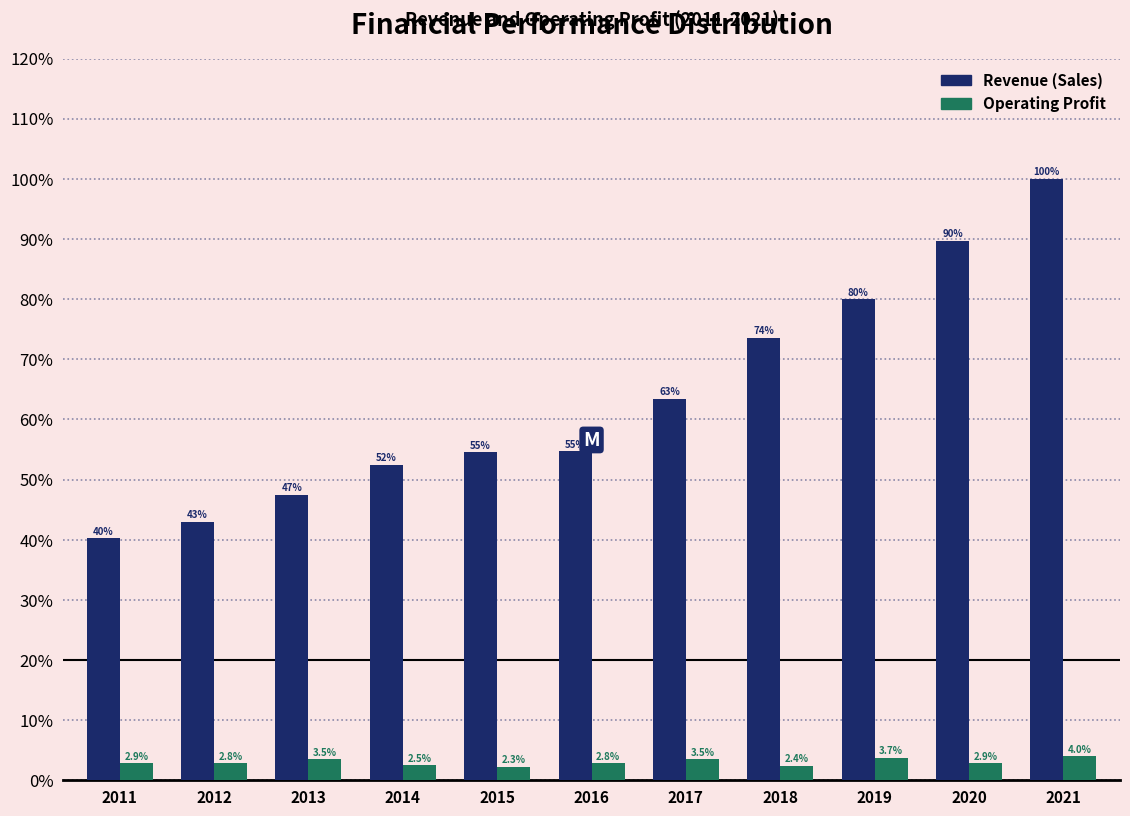

Reading left to right, transcribe all the data shown in this chart.

Revenue (Sales): 40.2	42.9	47.5	52.4	54.6	54.7	63.4	73.5	79.9	89.7	100.0
Operating Profit: 2.9	2.8	3.5	2.5	2.3	2.8	3.5	2.4	3.7	2.9	4.0